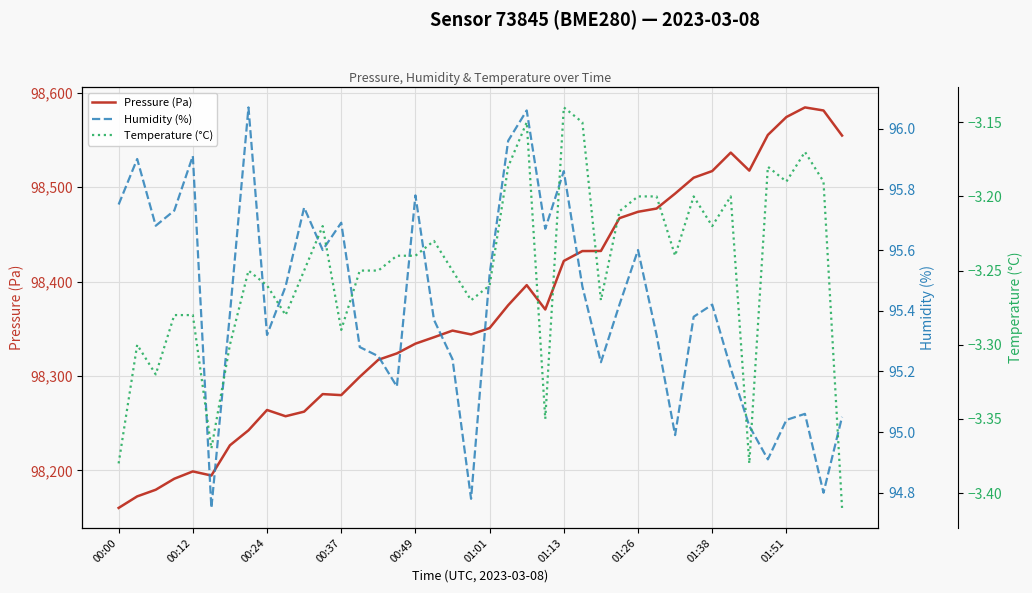

What is the difference between the second highest and minimum values in the Humidity (%) series?

1.3